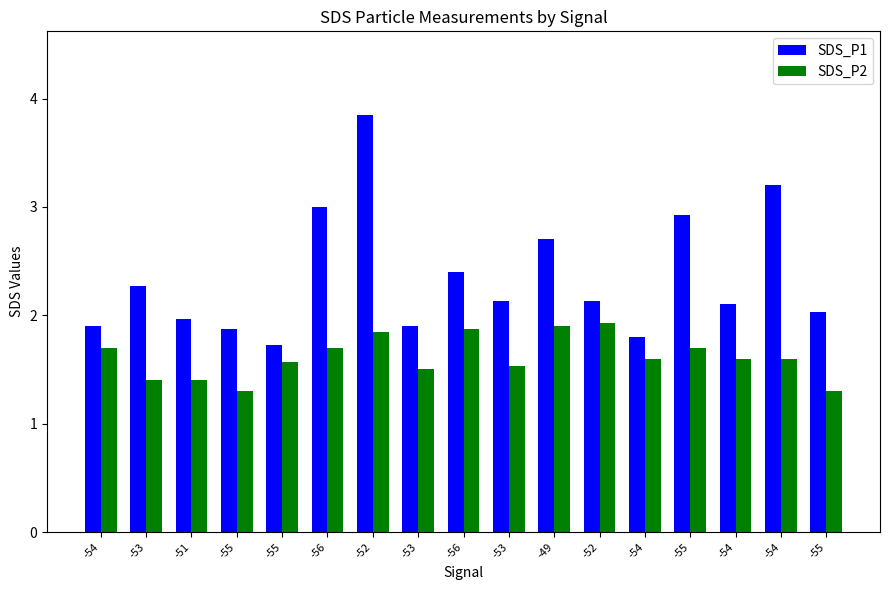

Rank the series by their maximum value, from lowest to highest.

SDS_P2, SDS_P1